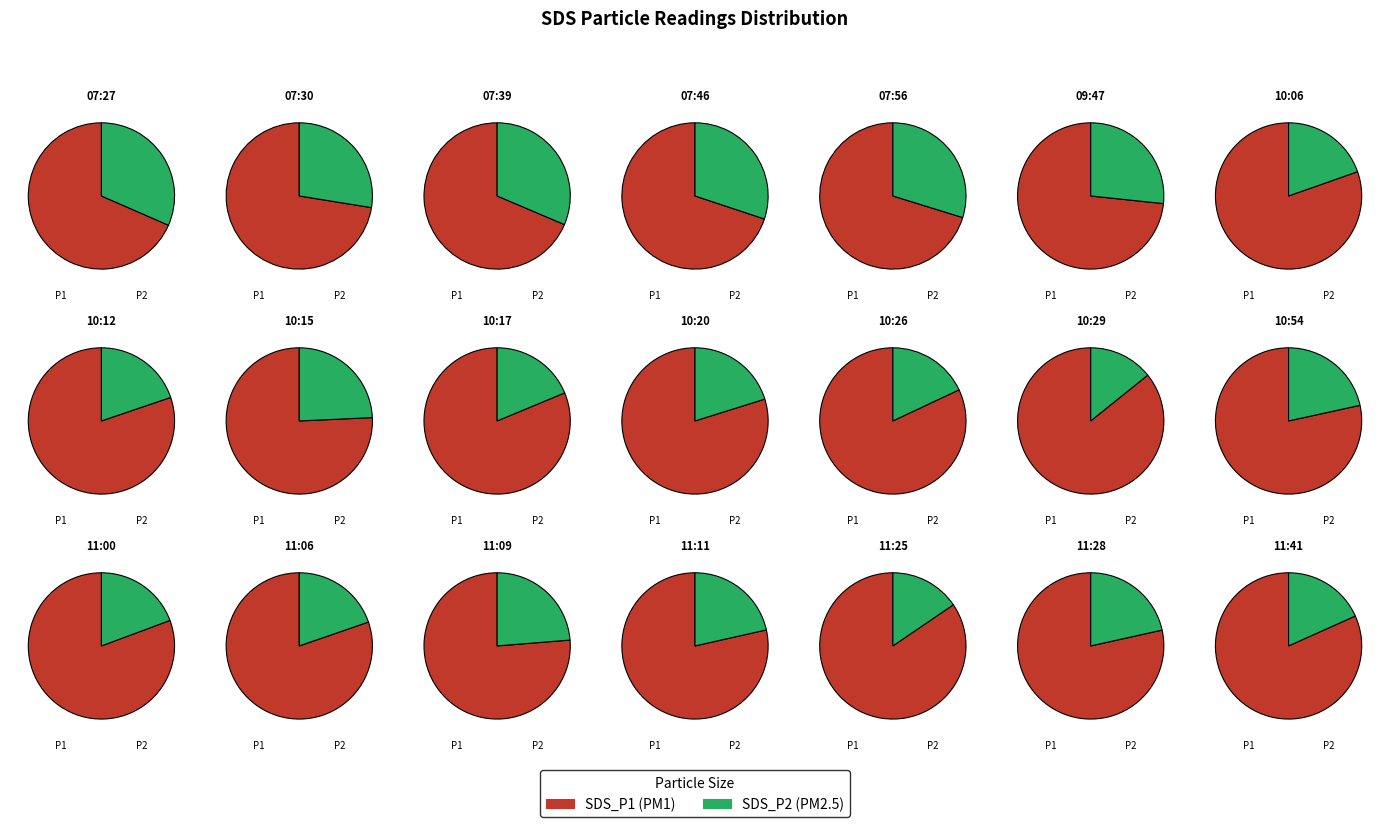

What portion of the pie excludes 11:25?

93.9%